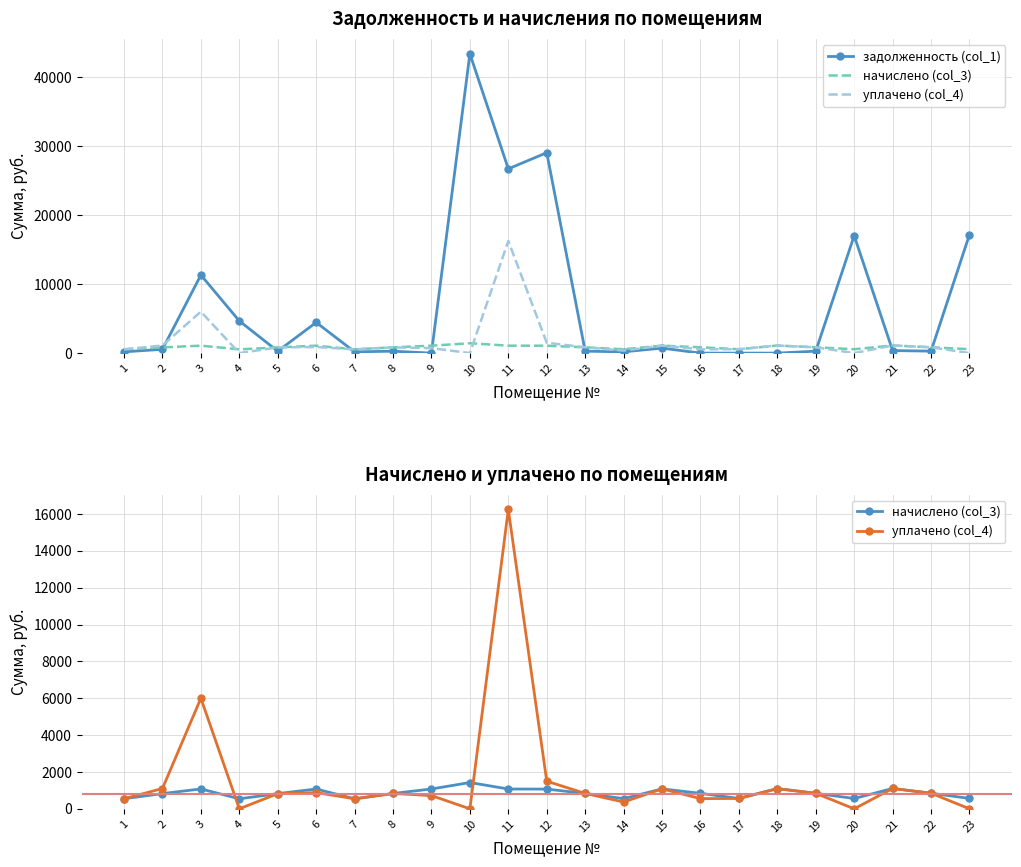

Is the value of задолженность (col_1) at 15 greater than the value of начислено (col_3) at 6?

No